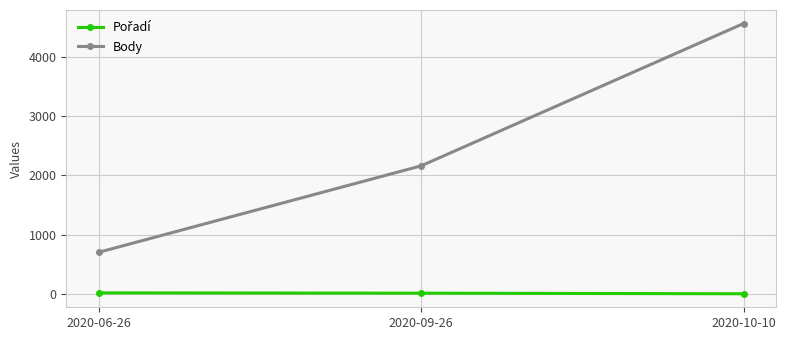

The value of Body at 2020-06-26 is 707. True or false?

True